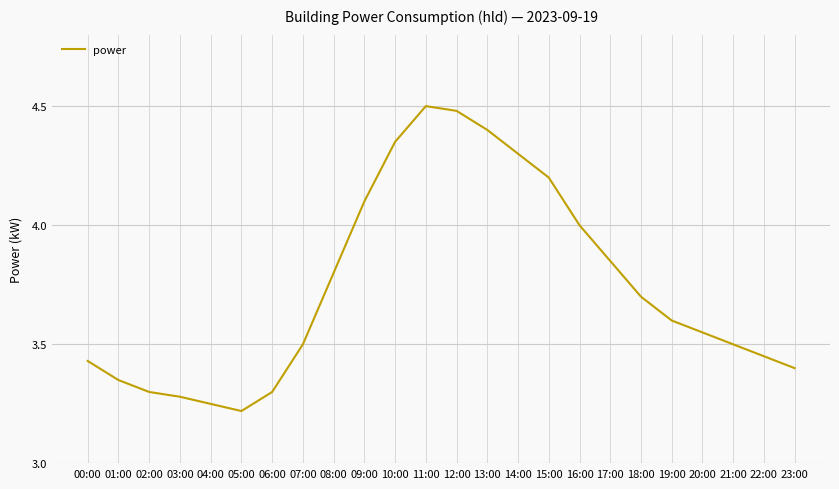

Where is the first local maximum?

11:00